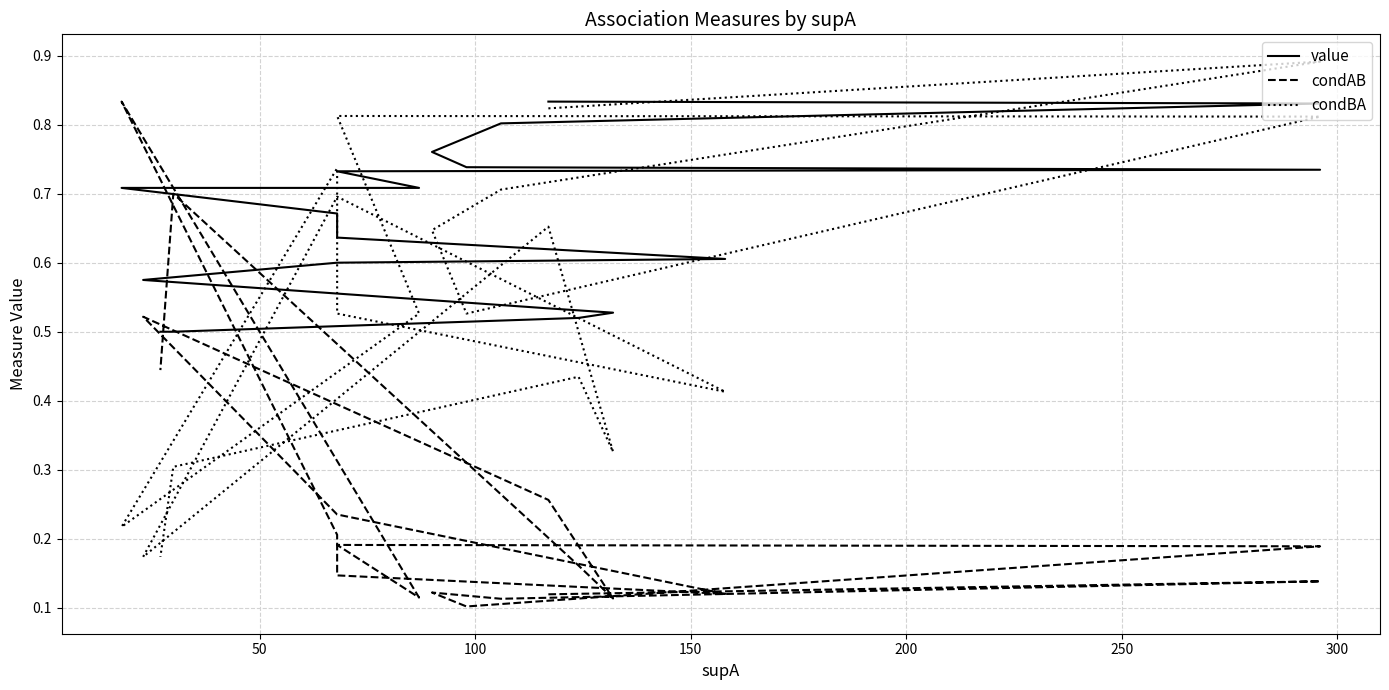

What is the value of the condBA point at the 9th from the left?

0.2